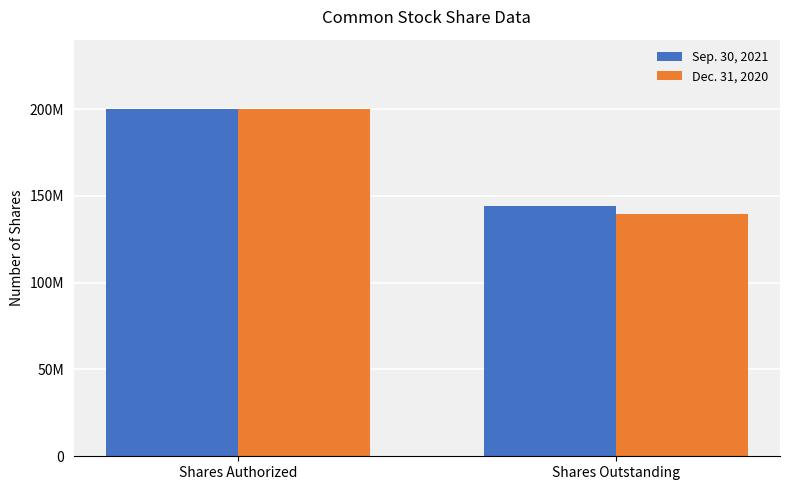

At Shares Outstanding, list the series in order from smallest to largest.

Dec. 31, 2020, Sep. 30, 2021